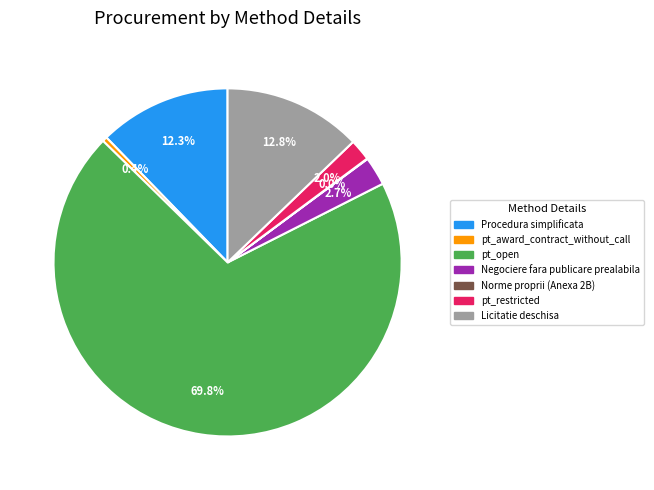

True or false: Negociere fara publicare prealabila accounts for 3% of the total.

True